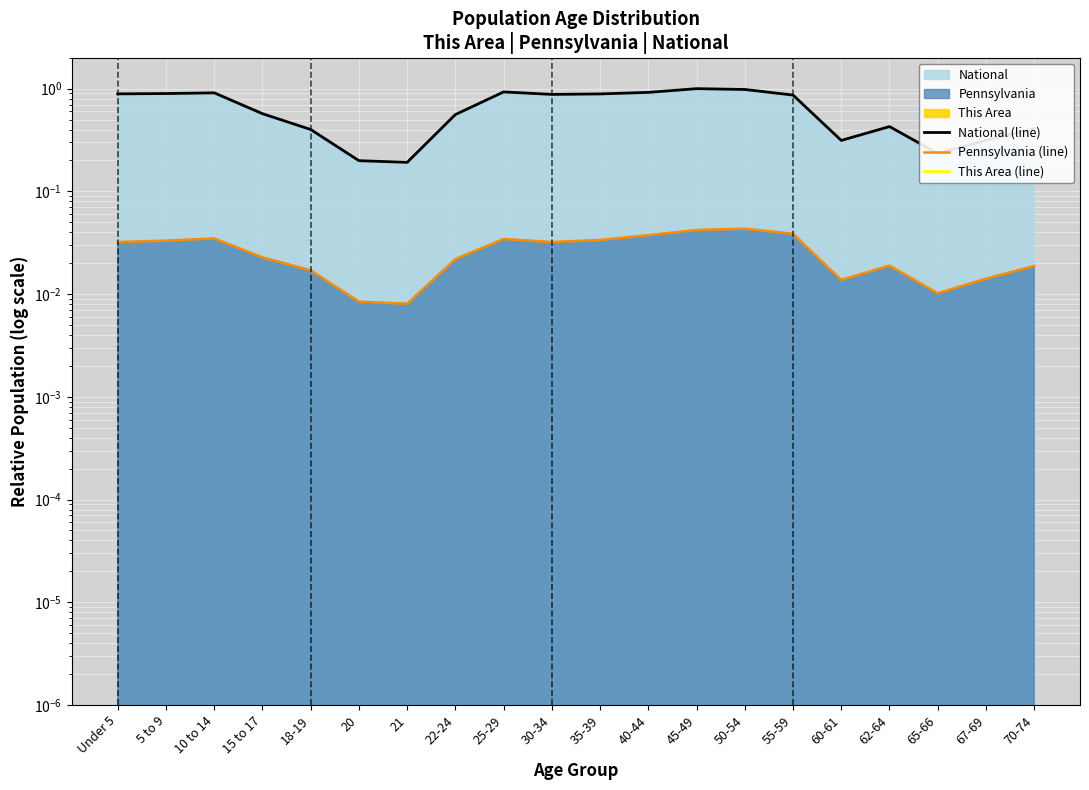

True or false: This Area (line) and National (line) cross at least once.

False